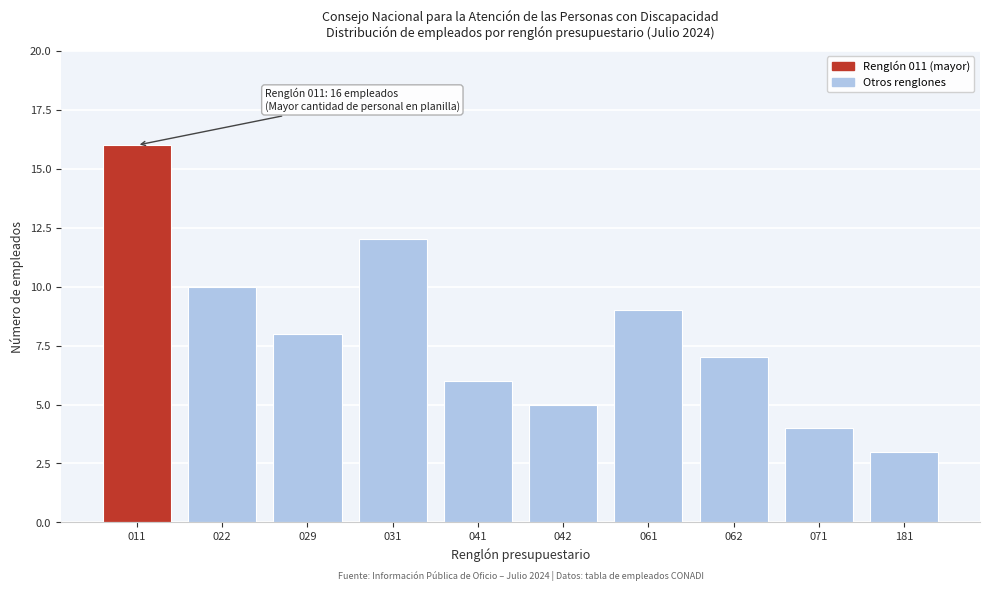

Reading left to right, what are all the values shown in this chart?

16	10	8	12	6	5	9	7	4	3